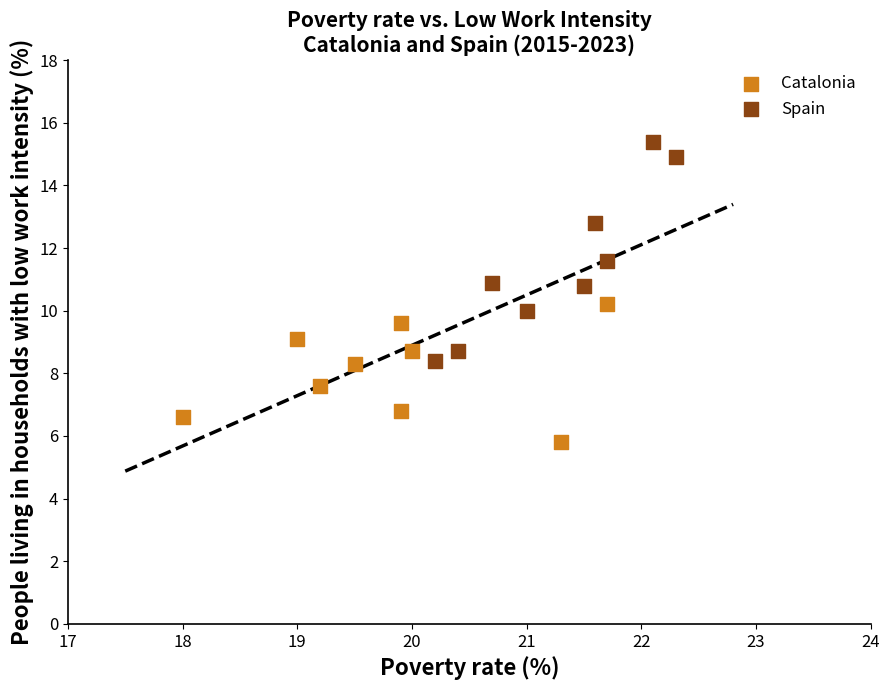

Which series has the largest Y range (max minus min)?

Spain